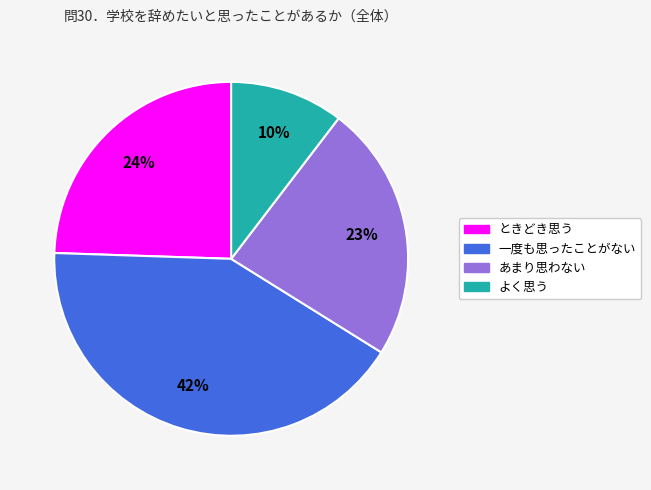

What is the smallest slice in the pie chart?

よく思う